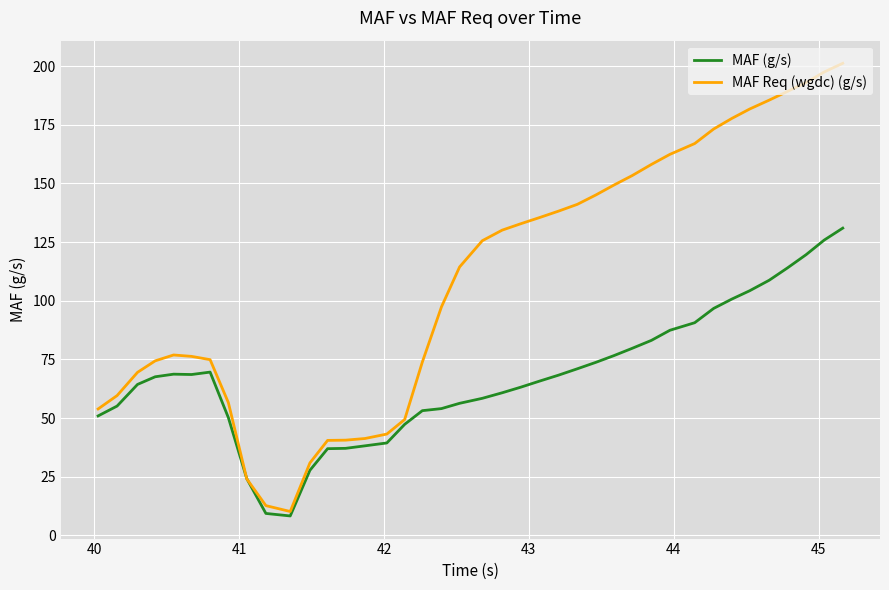

What is the greatest value displayed?

201.2